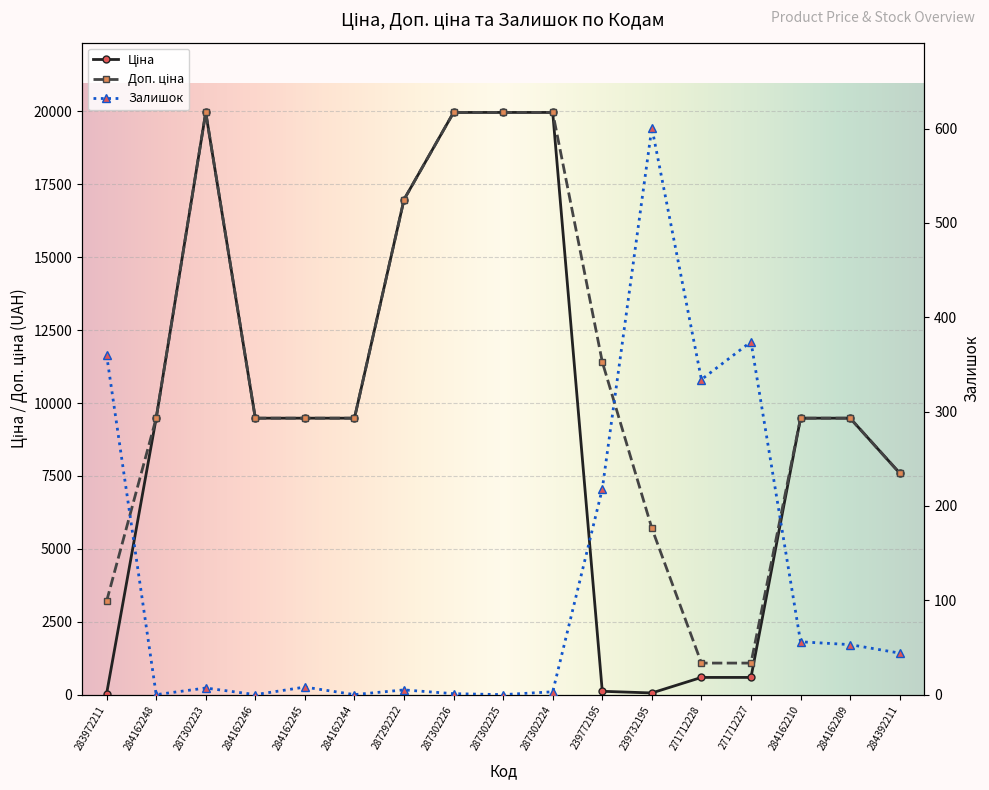

What is the sum of the Залишок values at 287302225 and 284162209?

53.0